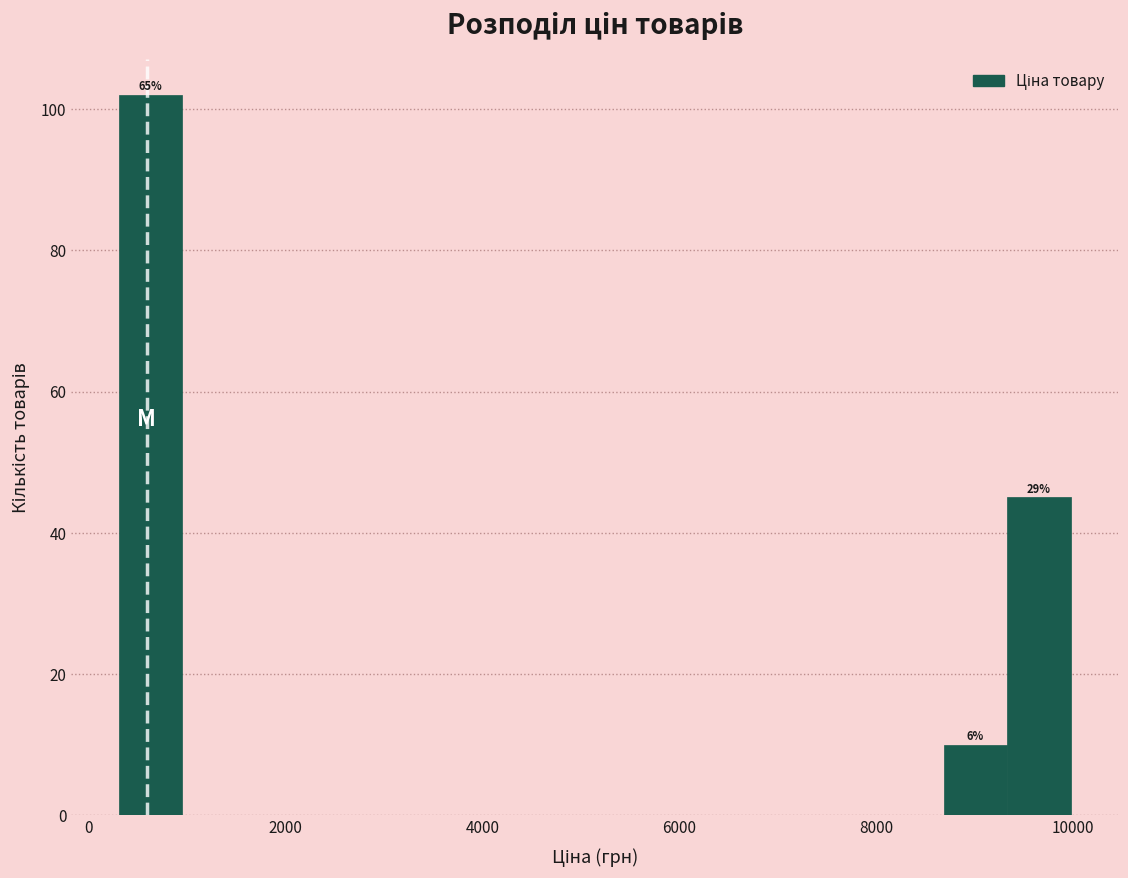

Read against the x-axis, roughly where is the centre of the tallest bar?

600